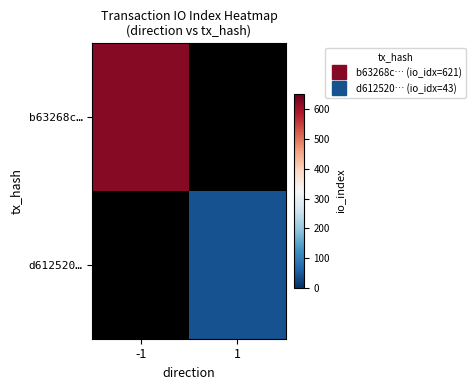

What is the maximum value for b63268c…?

621.0